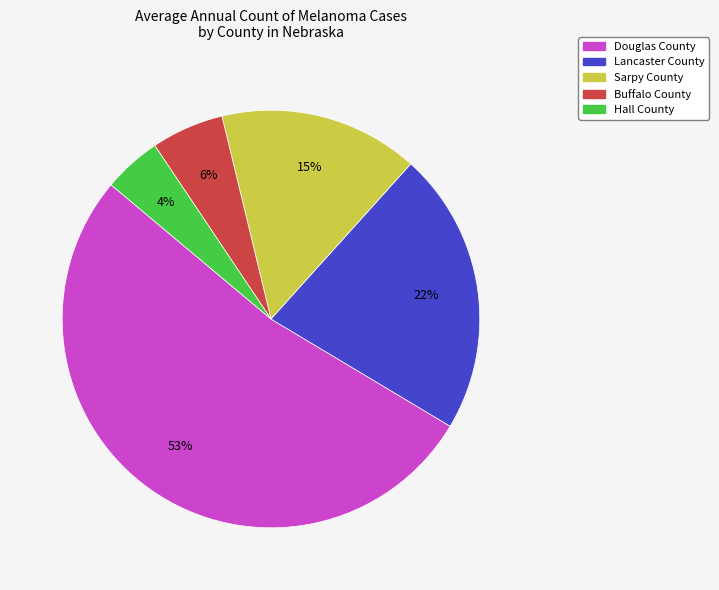

To the nearest percent, what portion does Buffalo County represent?

6%